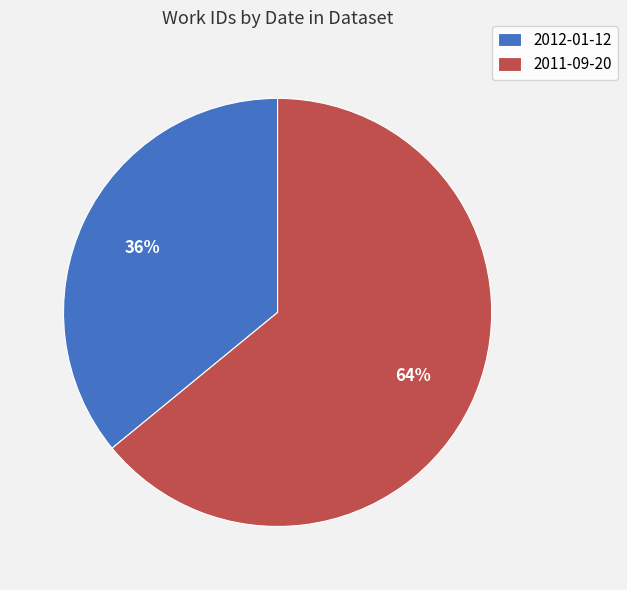

How many segments does this pie chart have?

2